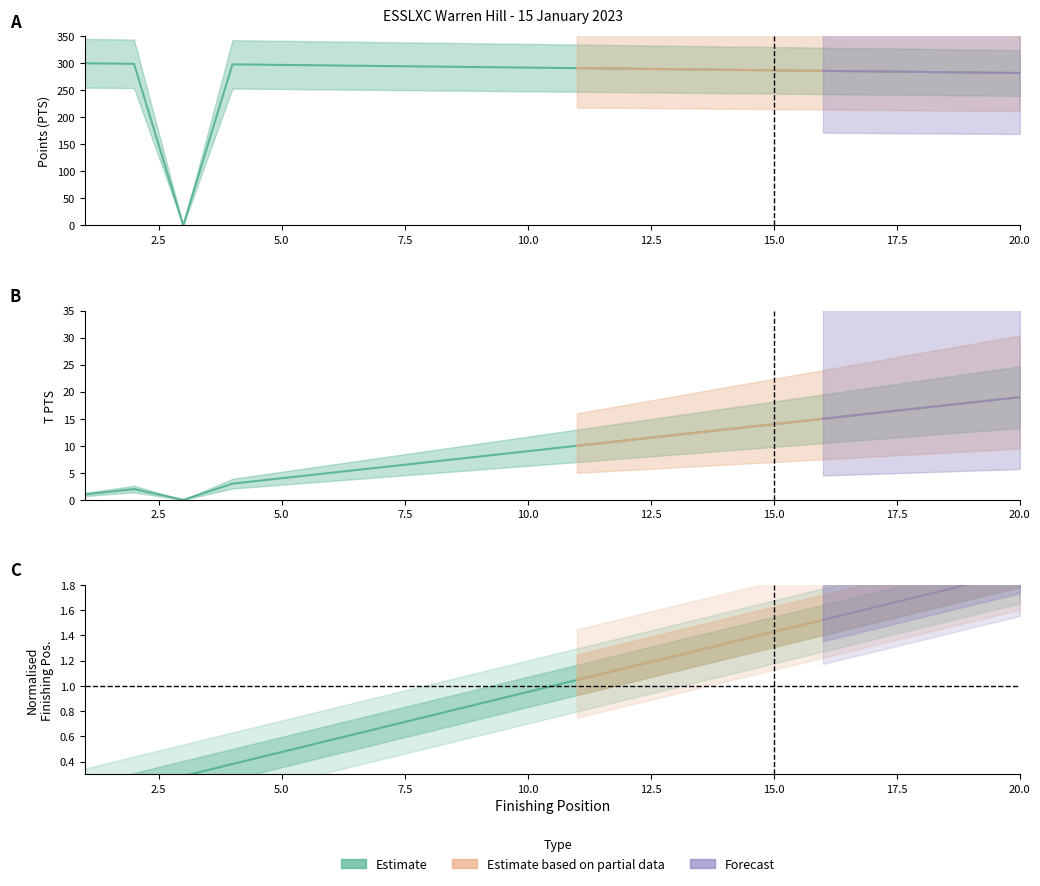

The value of Points (PTS) at 19 is 143.8. True or false?

False